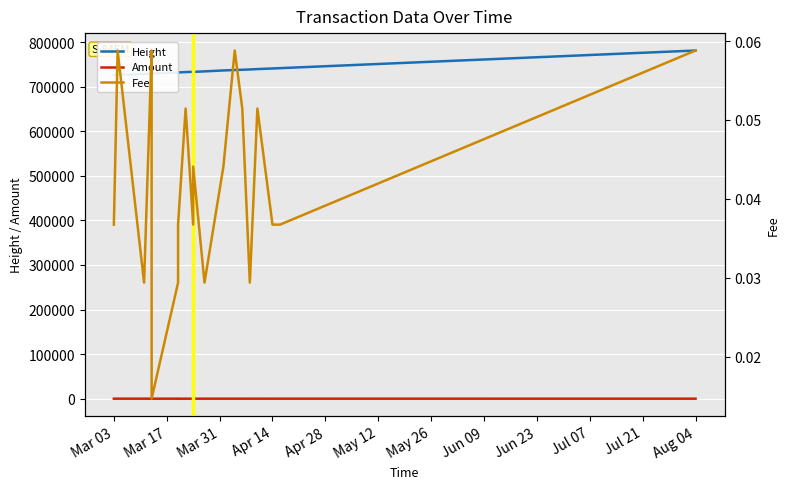

Which category has the lowest value across all series?

May 12